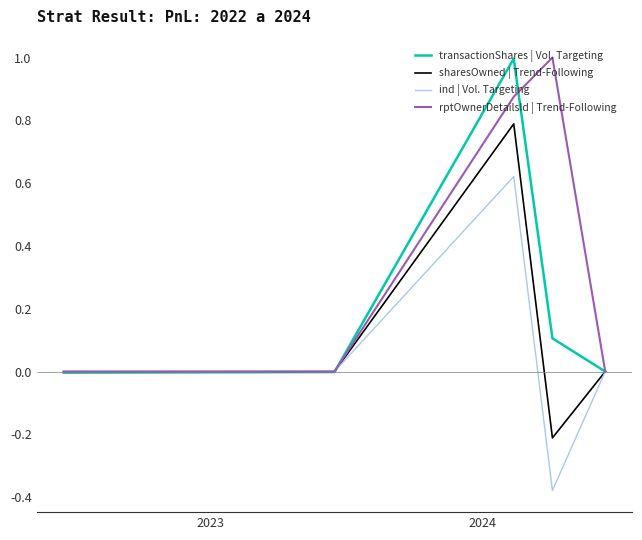

Which series has the largest total across all categories?

rptOwnerDetailsId | Trend-Following